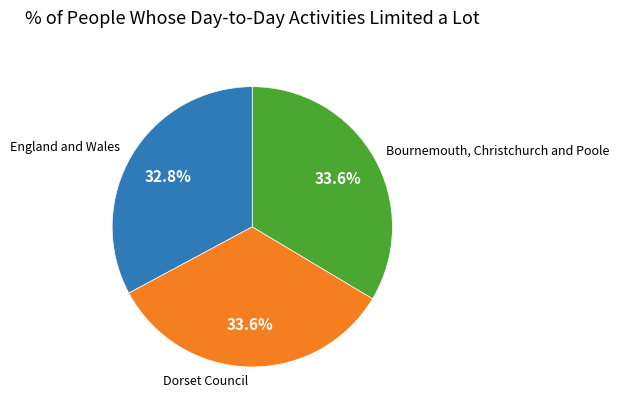

What is the smallest slice in the pie chart?

England and Wales